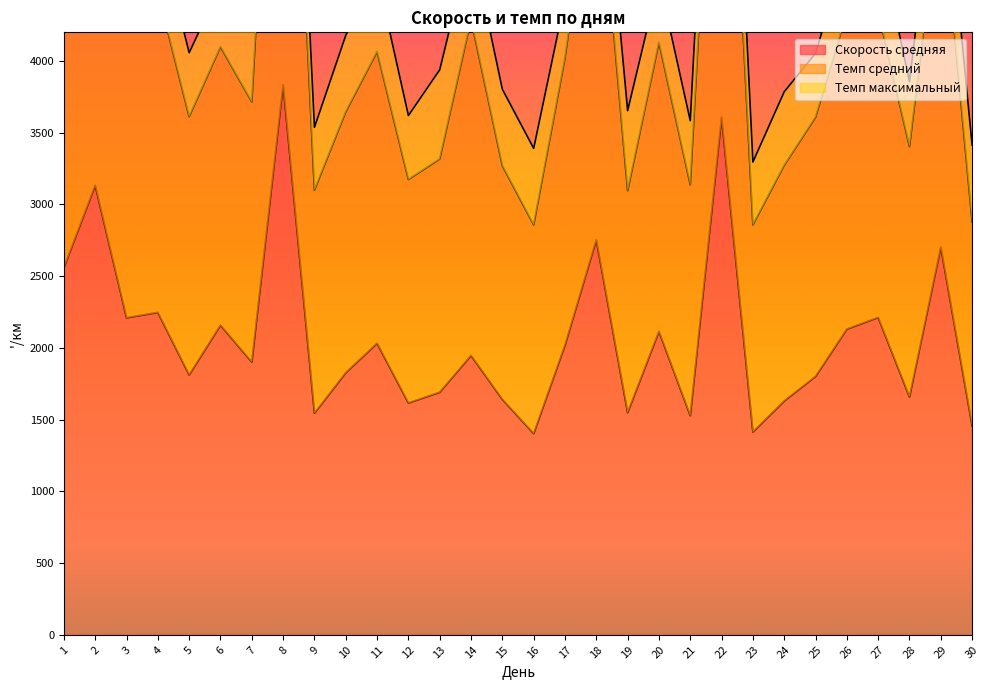

The value of Скорость средняя at 11 is 2032. True or false?

True